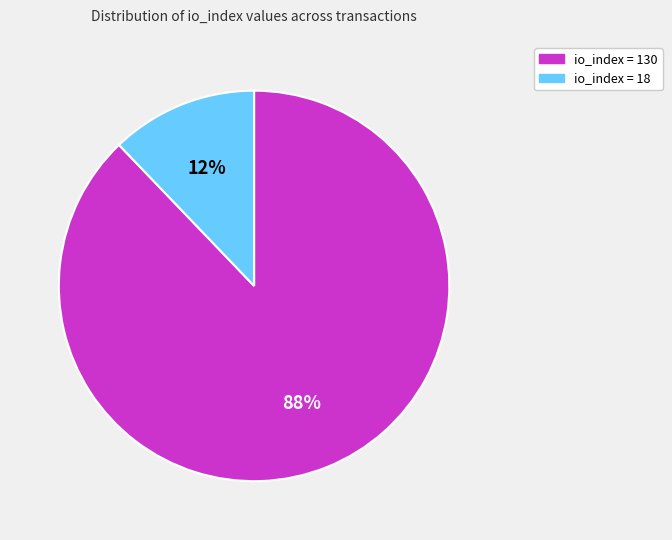

Is there a majority slice in this chart?

Yes